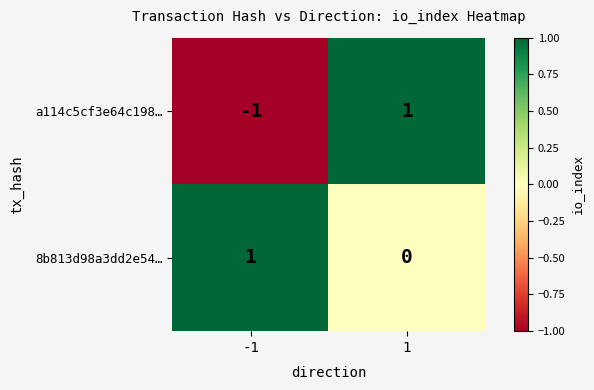

Reading left to right, extract all data points from this chart.

a114c5cf3e64c198…: -1	1
8b813d98a3dd2e54…: 1	0